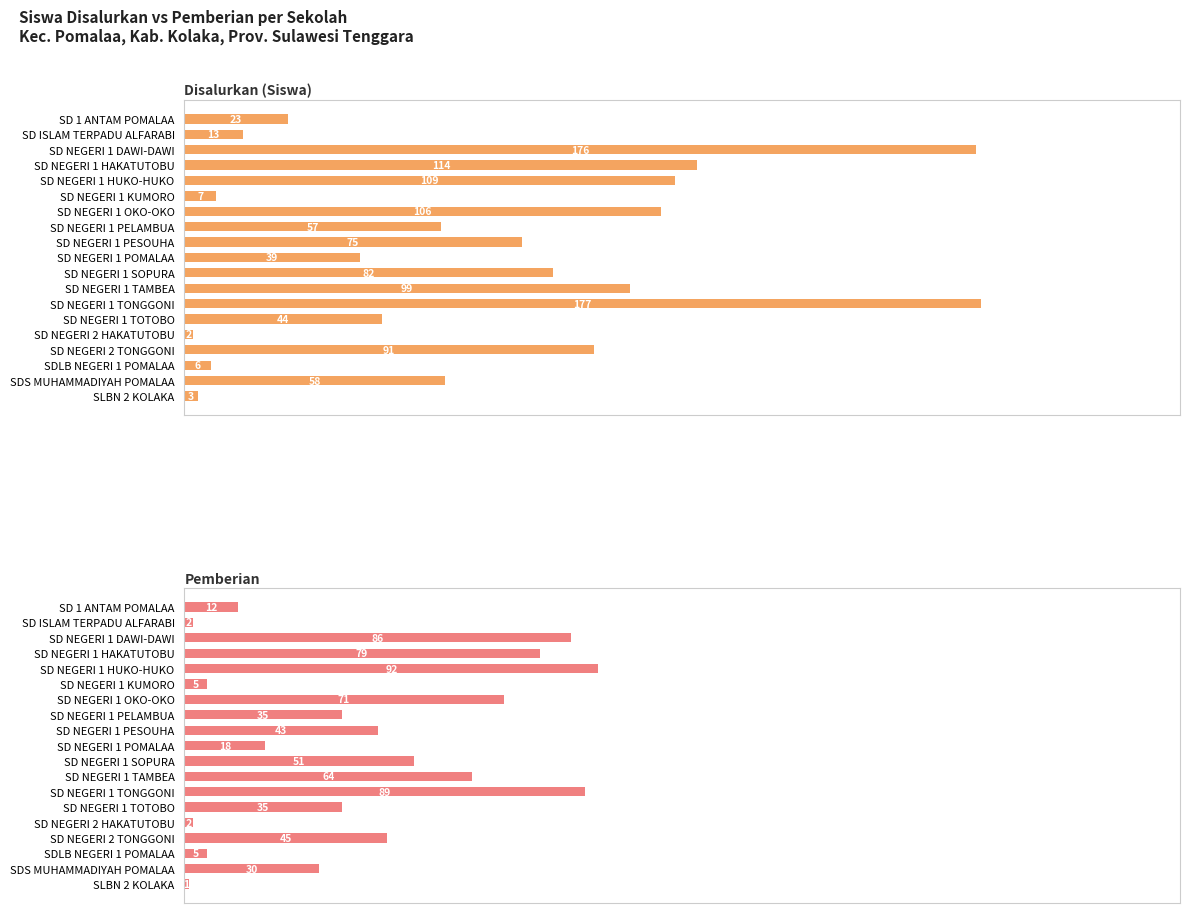

Reading left to right, what are all the values shown in this chart?

Disalurkan (Siswa): 0=23	1=13	2=176	3=114	4=109	5=7	6=106	7=57	8=75	9=39	10=82	11=99	12=177	13=44	14=2	15=91	16=6	17=58	18=3
Pemberian: 0=12	1=2	2=86	3=79	4=92	5=5	6=71	7=35	8=43	9=18	10=51	11=64	12=89	13=35	14=2	15=45	16=5	17=30	18=1